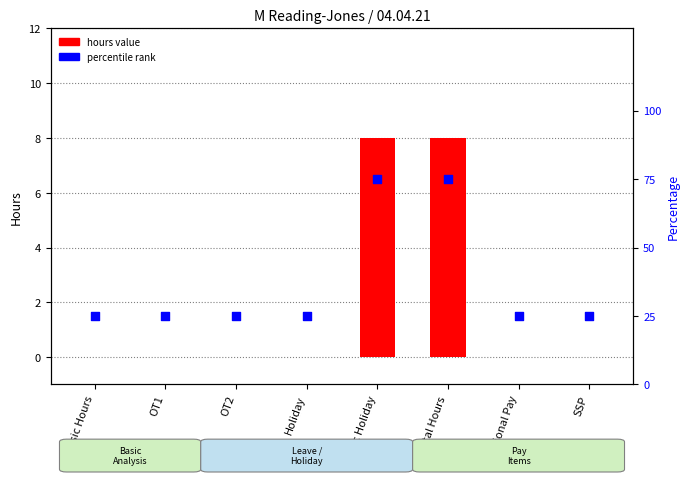

Which series contains the highest Y value?

percentile rank